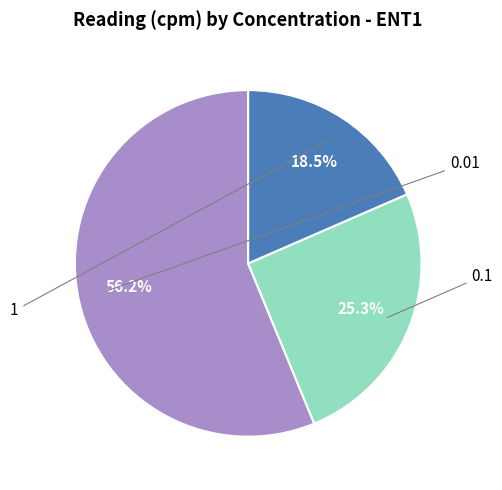

Is there any slice that represents more than half of the pie?

Yes